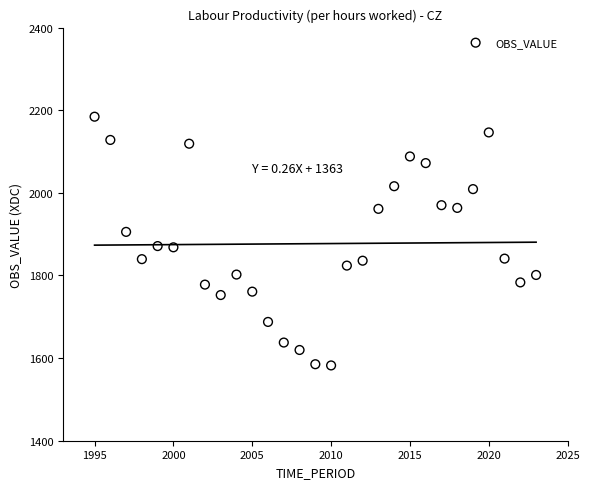

What is the range of X values (max minus min)?

28.0